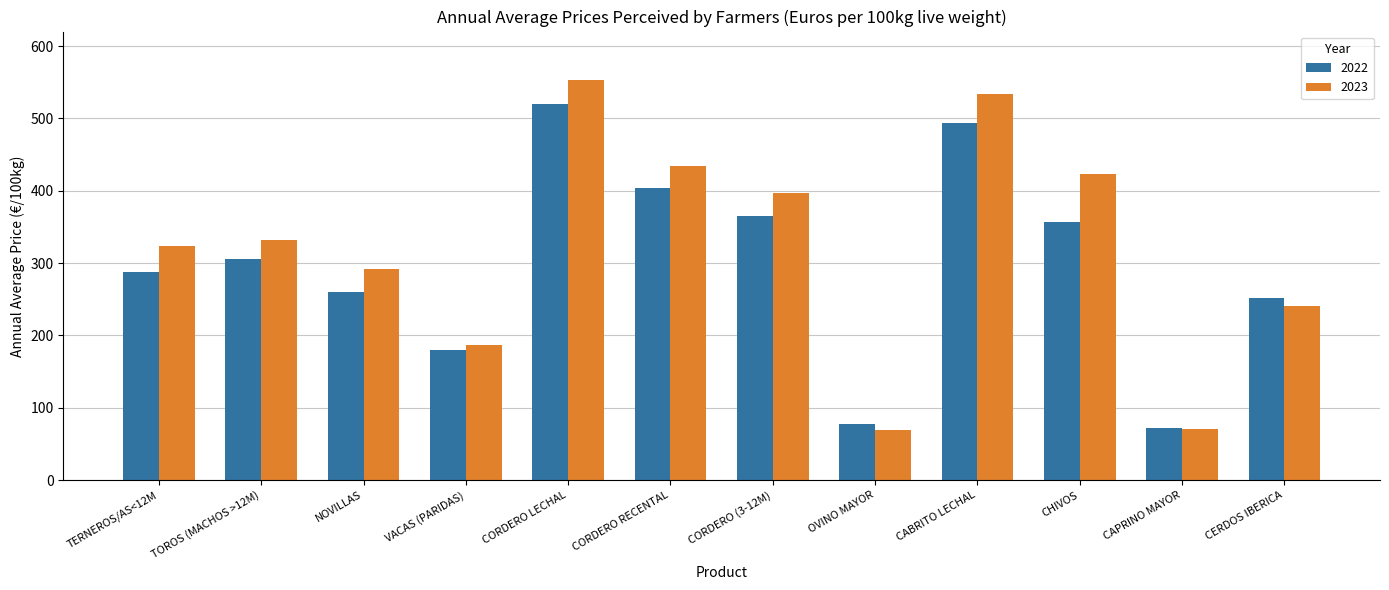

How many groups of bars are there?

12